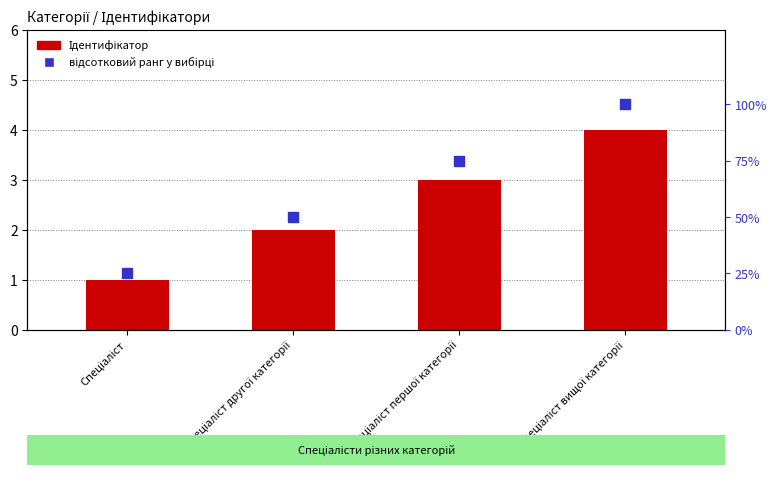

What is the total value across all series at Спеціаліст вищої категорії?

104